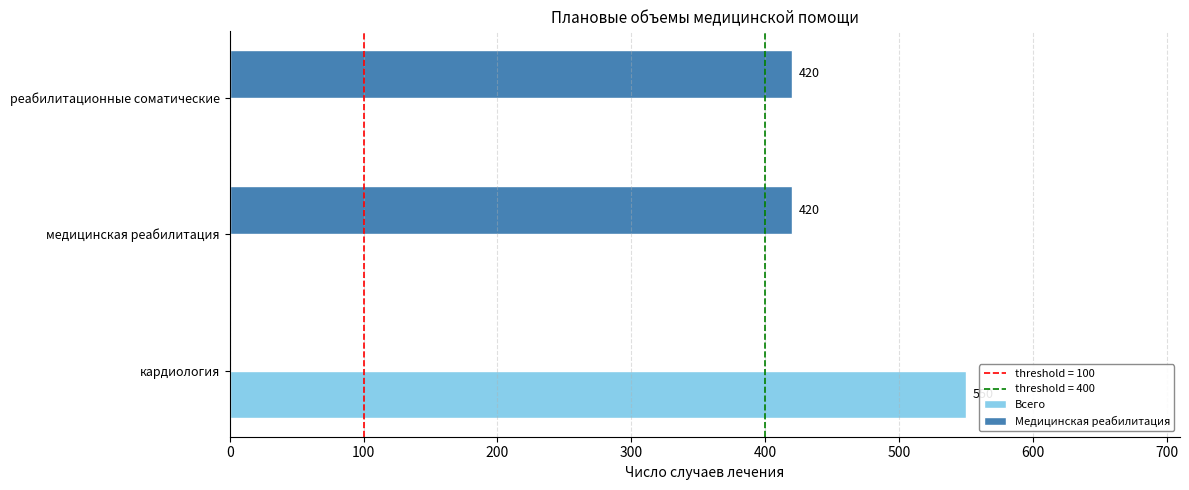

The Всего series shows 550 at кардиология. True or false?

True